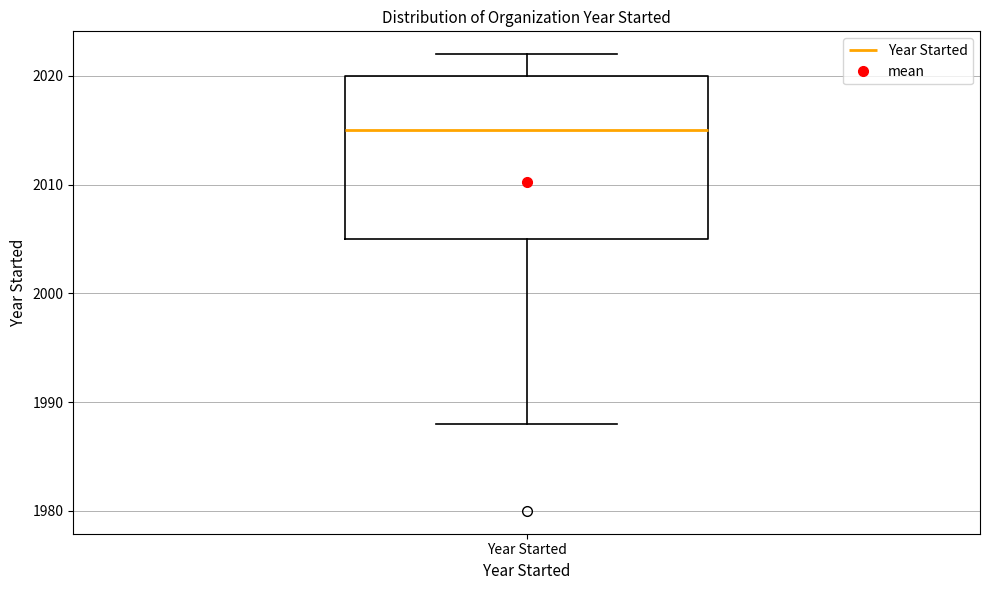

Read this box plot against the y-axis: the position of the median line, the range covered by the box, and the ends of both whiskers. The values are not printed on the chart, so give them approximately, as read against the axis.

median 2015, box 2005 to 2020, whiskers 1988 to 2022